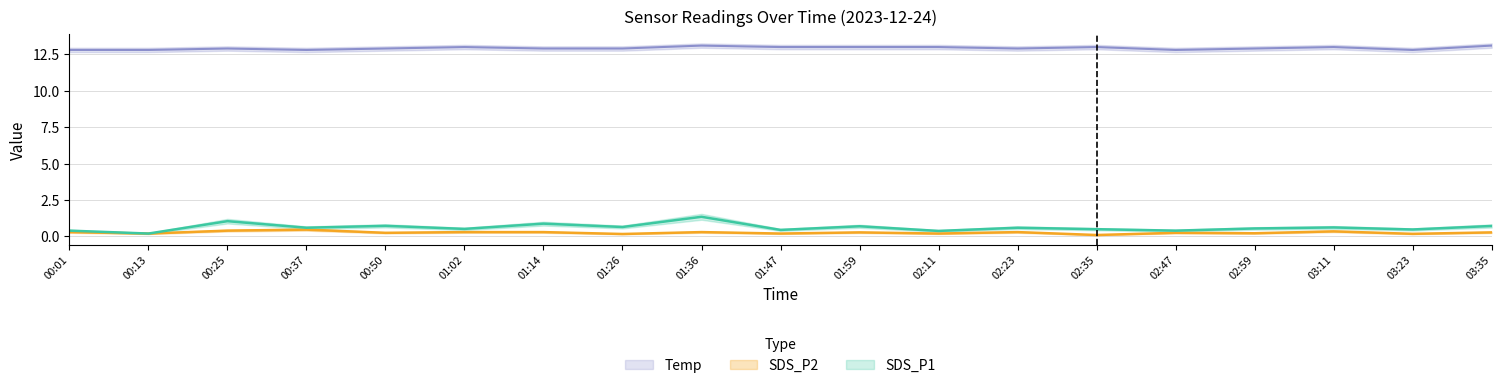

Which label corresponds to the smallest value in the chart?

02:35